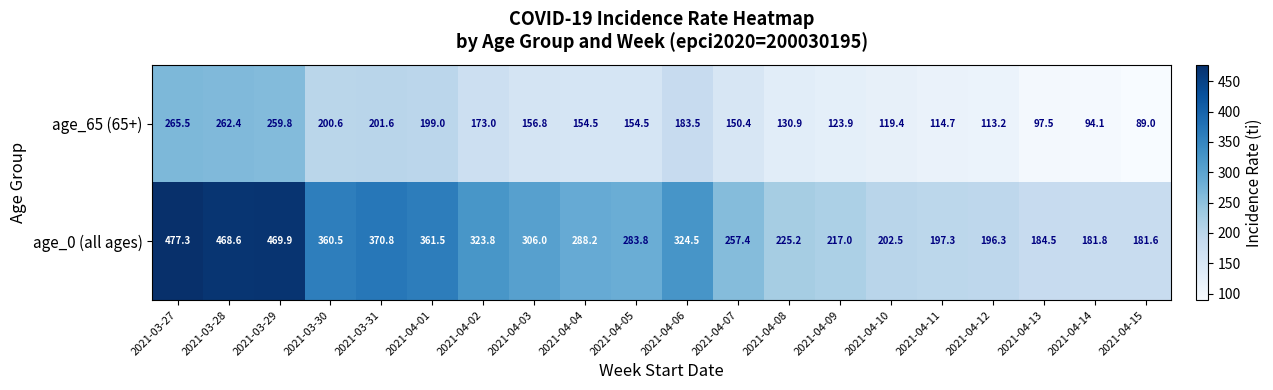

At which label does age_65 (65+) reach its minimum?

2021-04-15